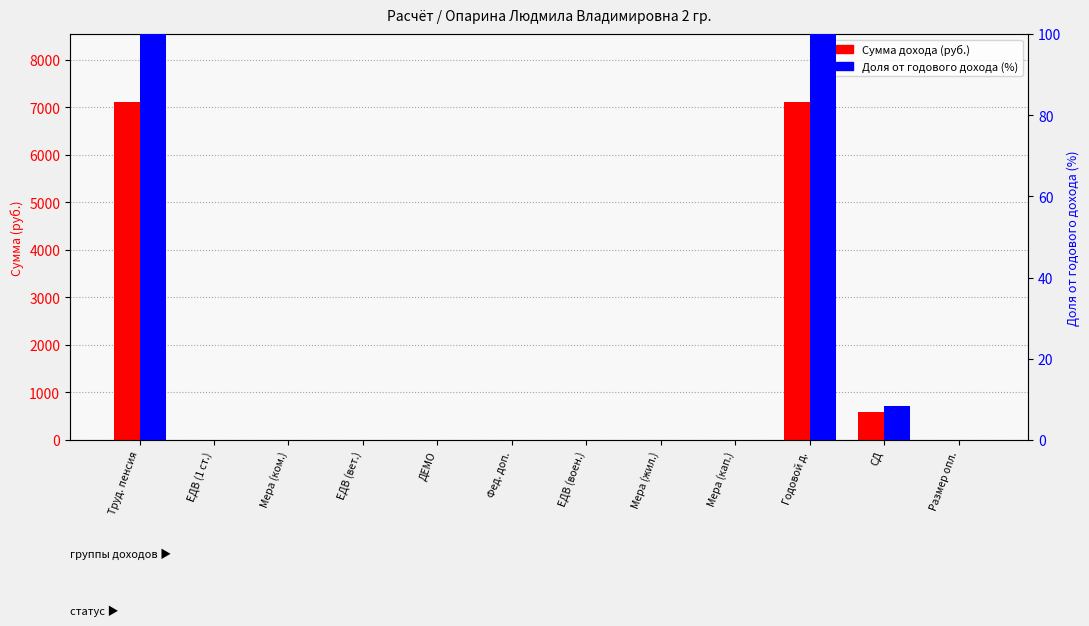

How many bars are there in total?

24